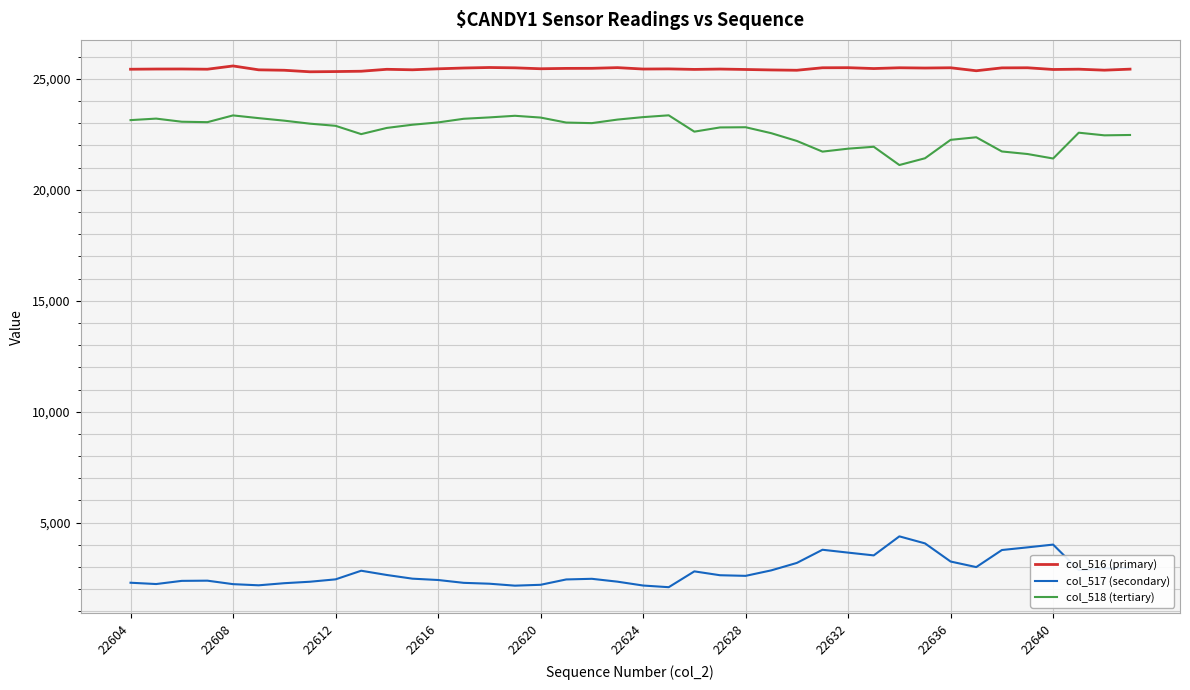

What is the maximum value shown in the chart?

25583